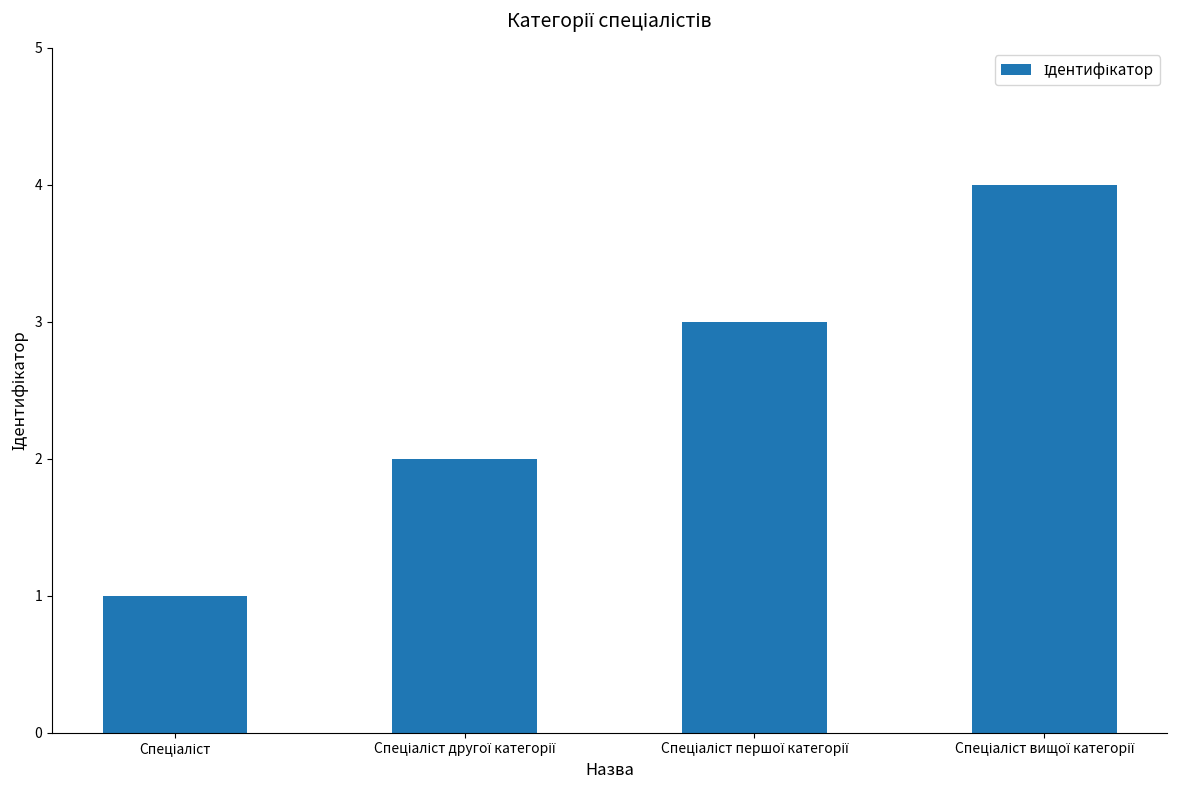

What is the maximum value shown in the chart?

4